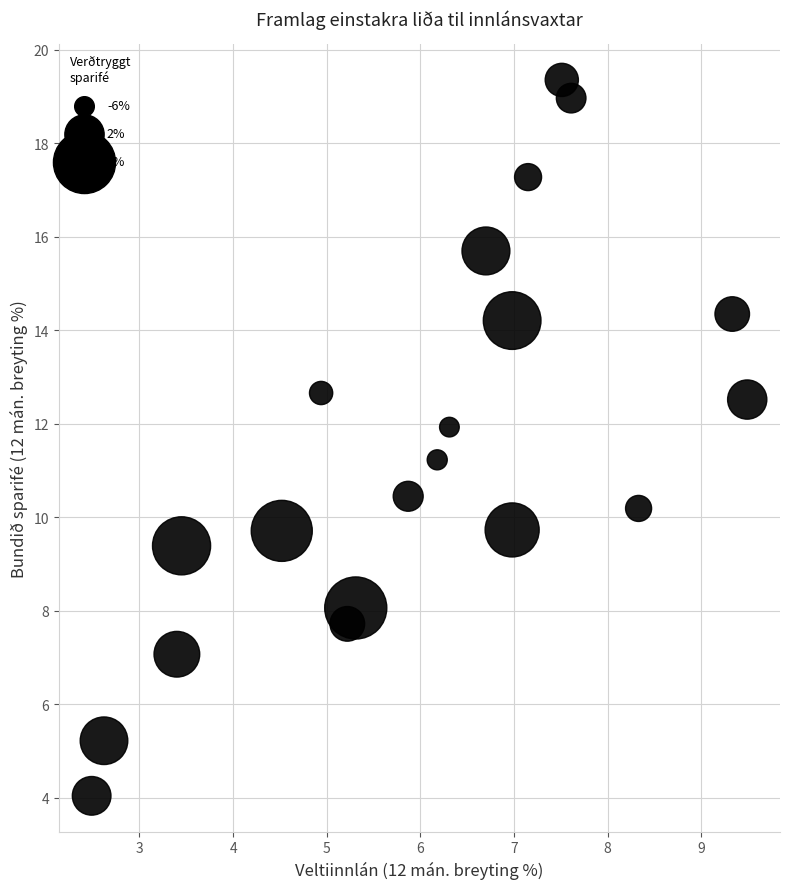

What Y value in the scatter plot is closest to 11?

11.2